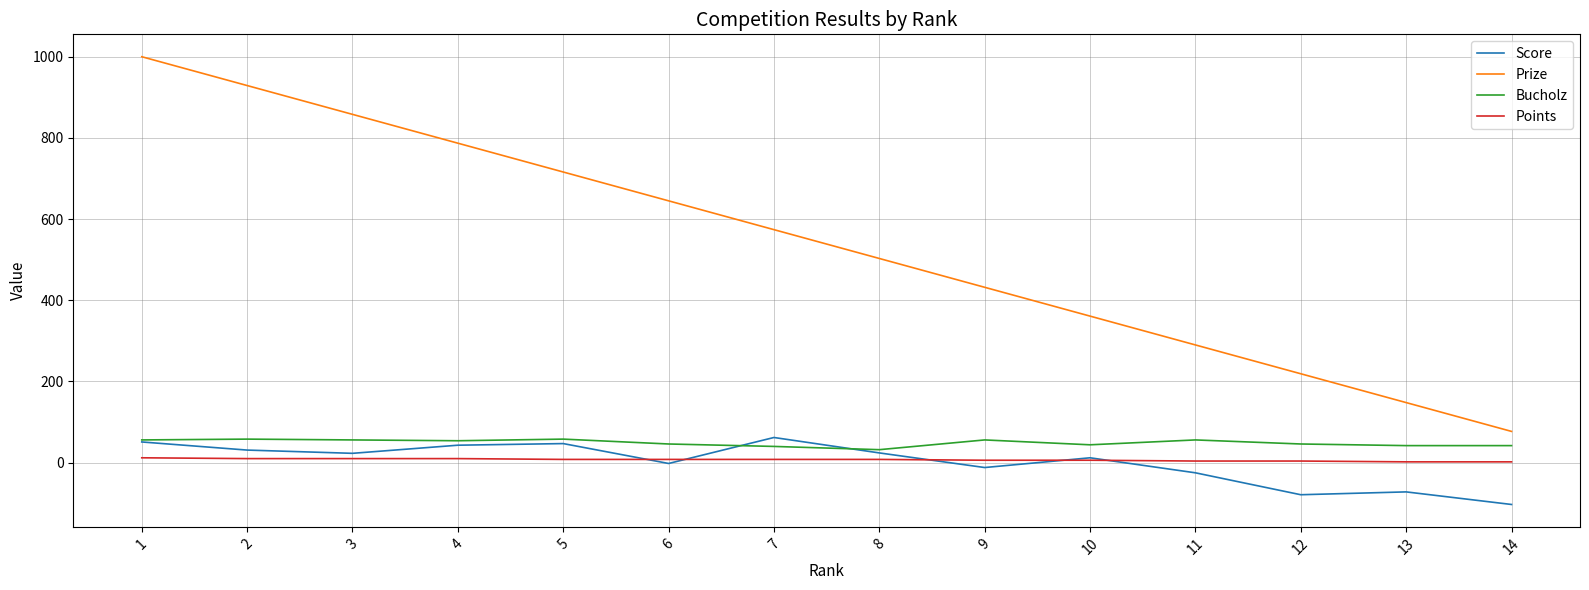

Which series has the largest total across all categories?

Prize